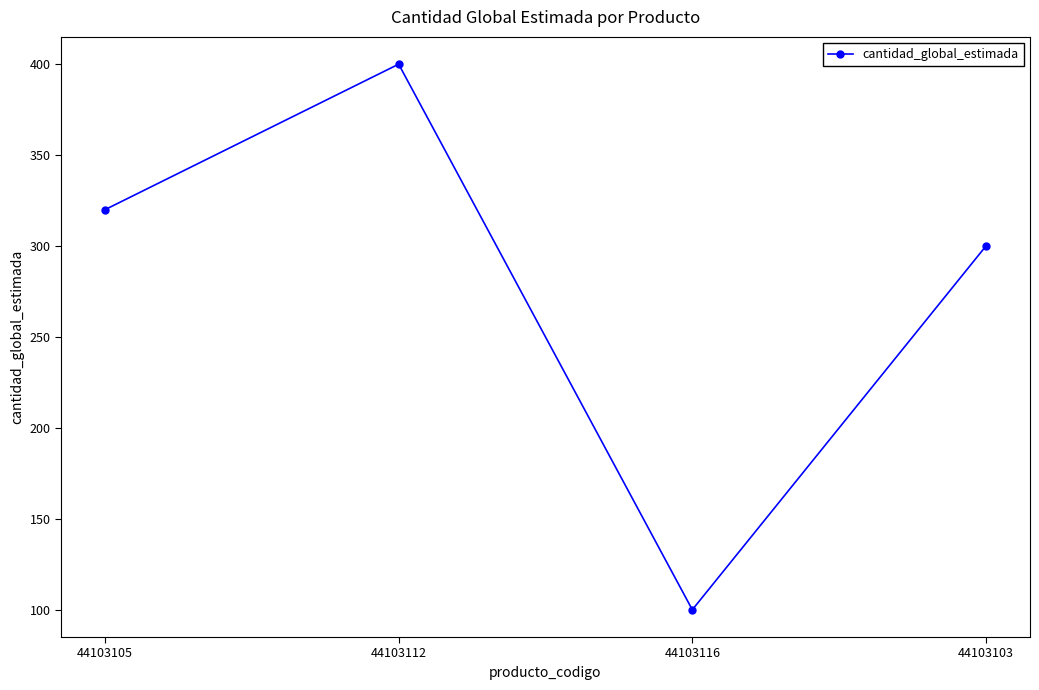

What is the change in value from 44103105 to 44103112?

+80